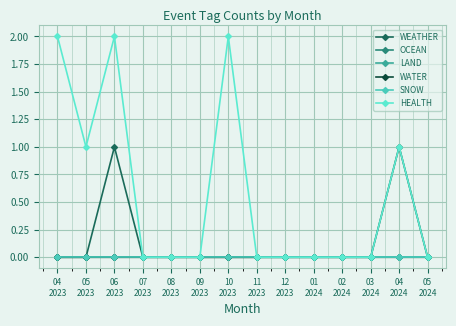

Where is the first local maximum for WATER?

04
2024